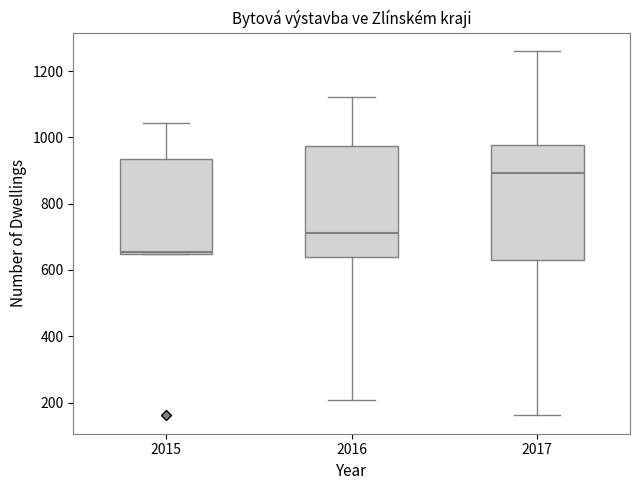

Reading left to right, read every box against the y-axis: the position of its median line, the range the box covers, and the ends of its whiskers. The values are not printed on the chart, so give them approximately, as read against the axis.

2015: median 660, box 640 to 940, whiskers 640 to 1040
2016: median 720, box 640 to 980, whiskers 200 to 1120
2017: median 900, box 640 to 980, whiskers 160 to 1260